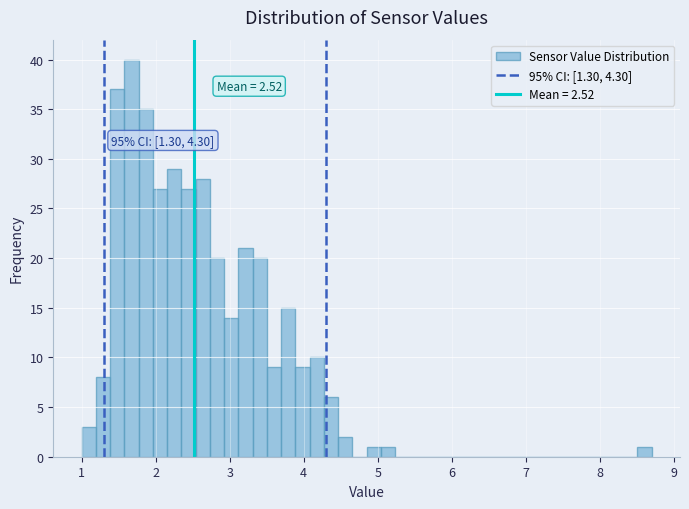

Read against the x-axis, roughly where is the centre of the tallest bar?

1.7